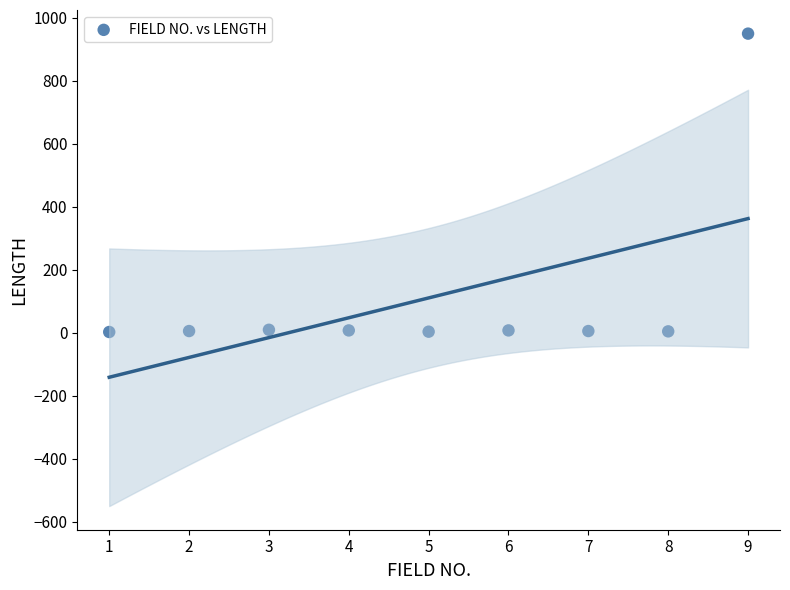

What is the range of X values (max minus min)?

8